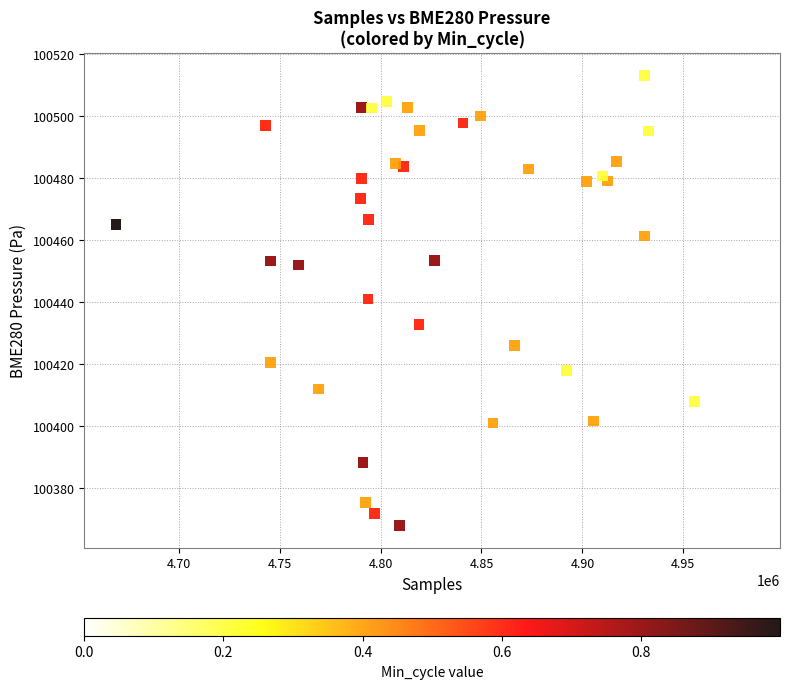

What is the range of Y values (max minus min)?

145.3